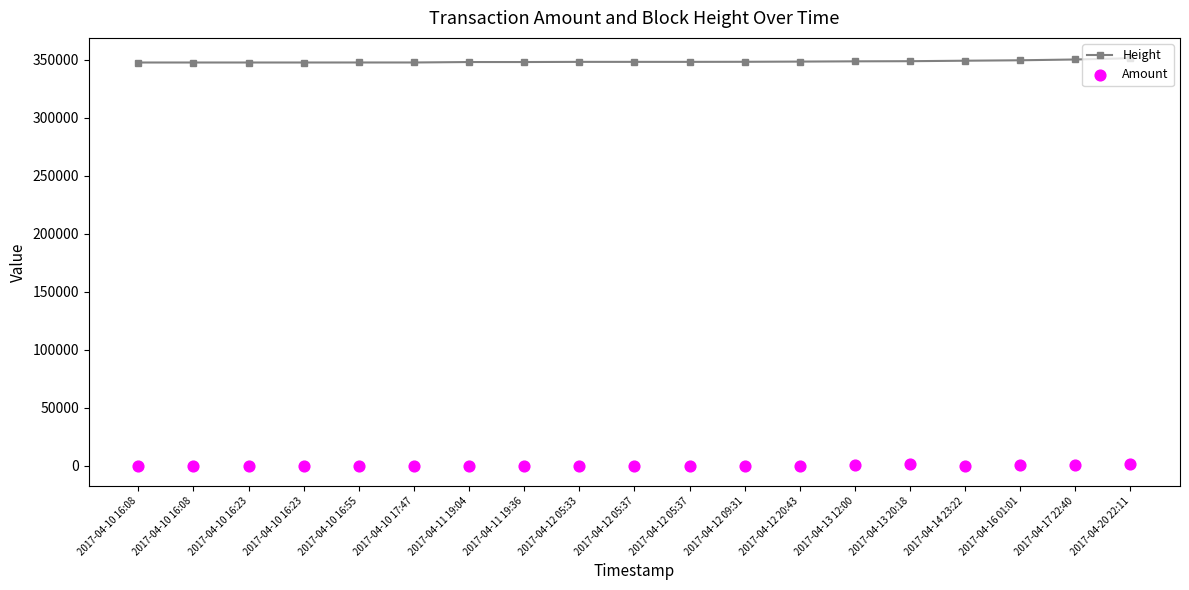

Which series has the largest total across all categories?

Height